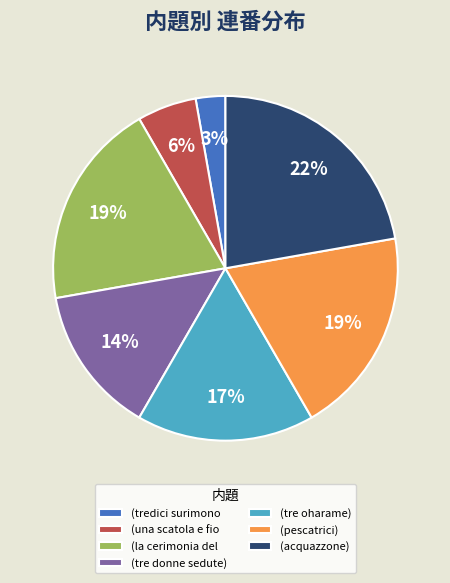

Is the sum of (tre oharame) and (la cerimonia del greater than half?

No